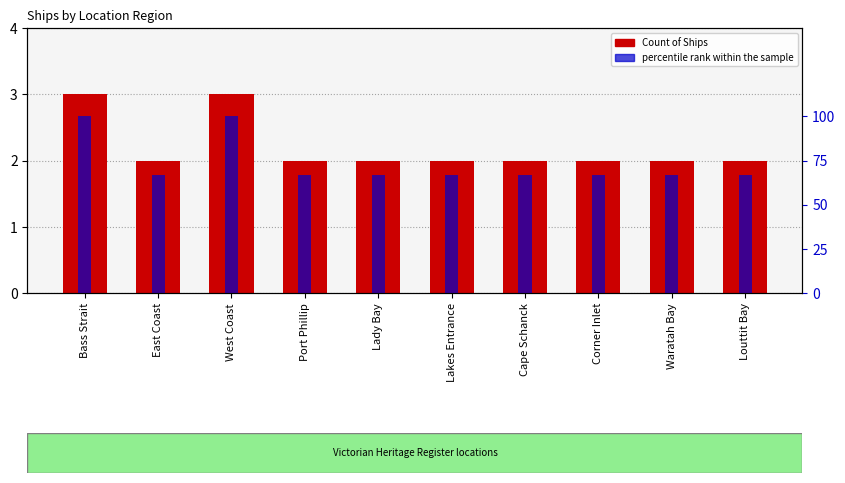

Which series has the largest total across all categories?

percentile rank within the sample